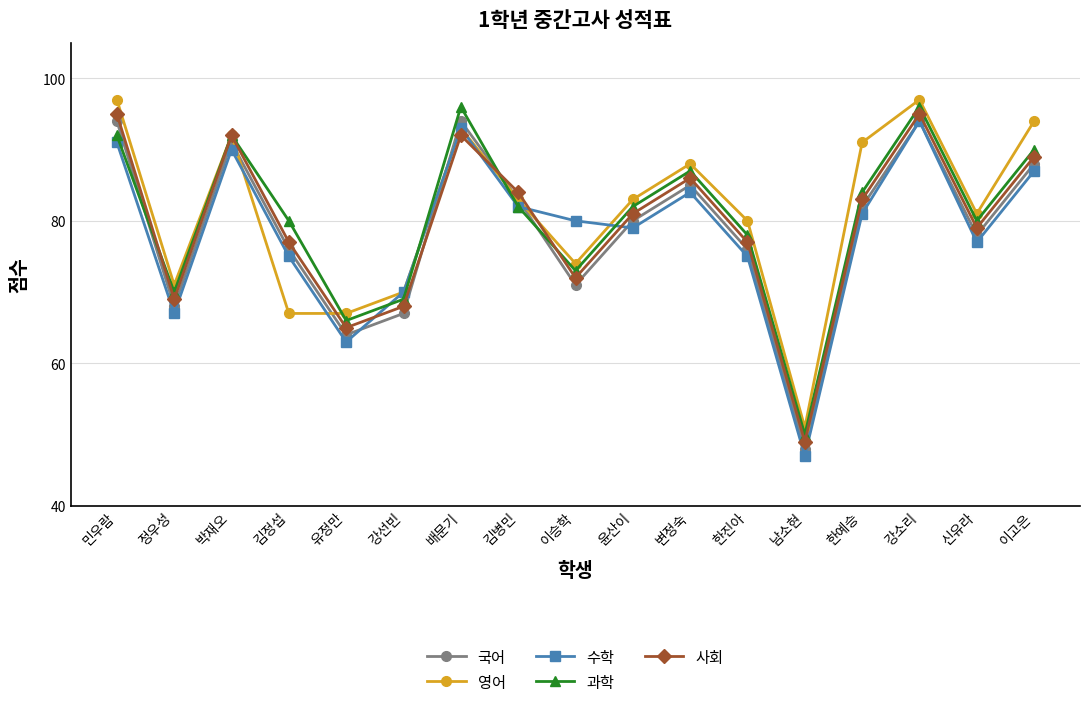

What is the sum of the 과학 values at 이승학 and 변정숙?

160